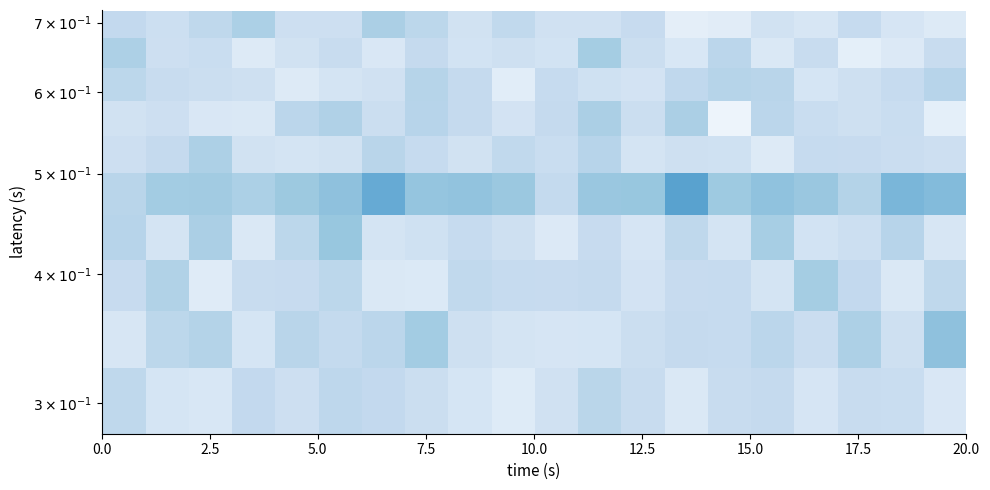

Count the number of categories in the chart.

20